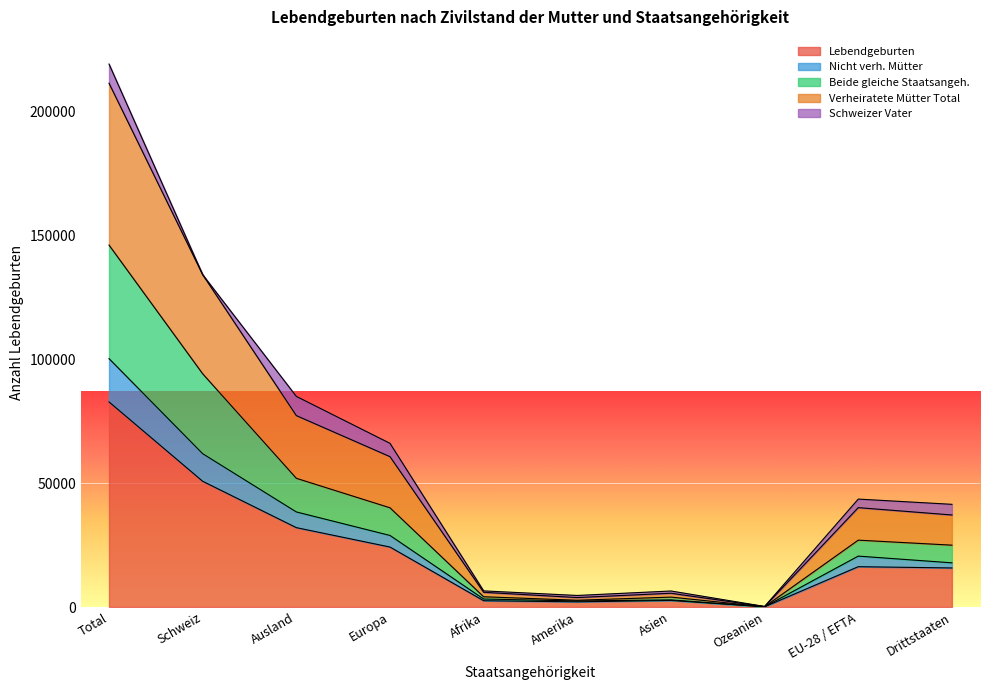

True or false: Lebendgeburten has a value of 152 at Ozeanien.

False